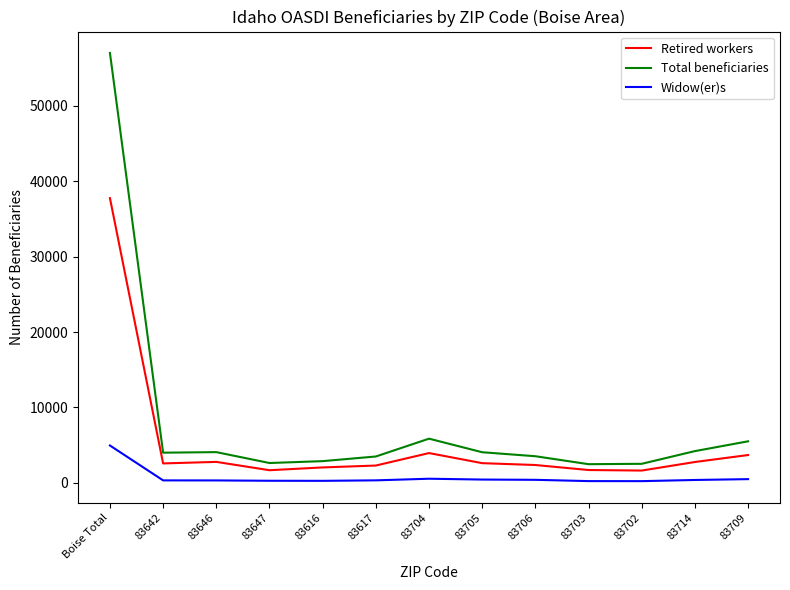

True or false: Total beneficiaries has a value of 1581 at 83617.

False